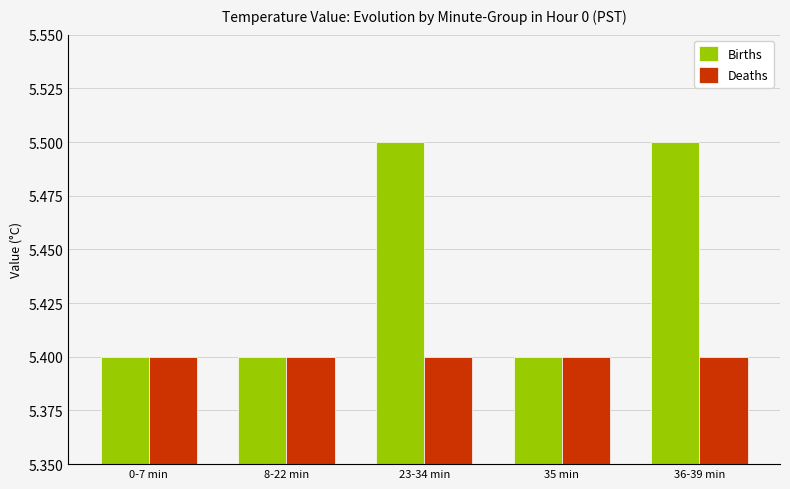

Which series has the largest range (max minus min)?

Births